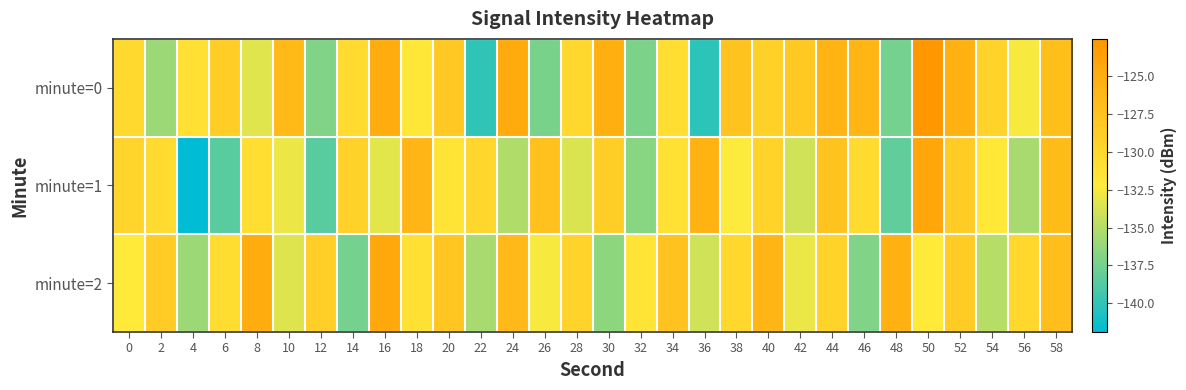

Reading left to right, list all the values displayed in this chart.

minute=0: 0=-130.1	2=-136.0	4=-131.0	6=-128.7	8=-133.4	10=-126.6	12=-137.0	14=-130.3	16=-124.9	18=-131.8	20=-128.2	22=-140.1	24=-124.8	26=-137.2	28=-130.1	30=-125.3	32=-137.2	34=-130.8	36=-140.2	38=-127.6	40=-129.2	42=-128.1	44=-125.9	46=-126.0	48=-137.5	50=-122.5	52=-125.5	54=-129.4	56=-132.5	58=-127.1
minute=1: 0=-129.7	2=-130.2	4=-141.9	6=-138.6	8=-130.7	10=-132.9	12=-138.6	14=-129.3	16=-133.2	18=-126.0	20=-131.5	22=-129.8	24=-135.2	26=-127.4	28=-133.6	30=-128.9	32=-136.7	34=-131.1	36=-125.8	38=-132.3	40=-129.5	42=-134.0	44=-127.6	46=-130.4	48=-138.2	50=-124.3	52=-128.7	54=-131.9	56=-135.5	58=-126.8
minute=2: 0=-132.0	2=-128.5	4=-136.0	6=-130.5	8=-125.0	10=-133.5	12=-129.0	14=-137.5	16=-124.5	18=-131.0	20=-128.0	22=-135.5	24=-126.5	26=-132.5	28=-129.5	30=-136.5	32=-131.5	34=-127.5	36=-134.0	38=-130.0	40=-126.0	42=-133.0	44=-129.5	46=-137.0	48=-125.5	50=-132.0	52=-128.5	54=-135.0	56=-130.0	58=-127.0